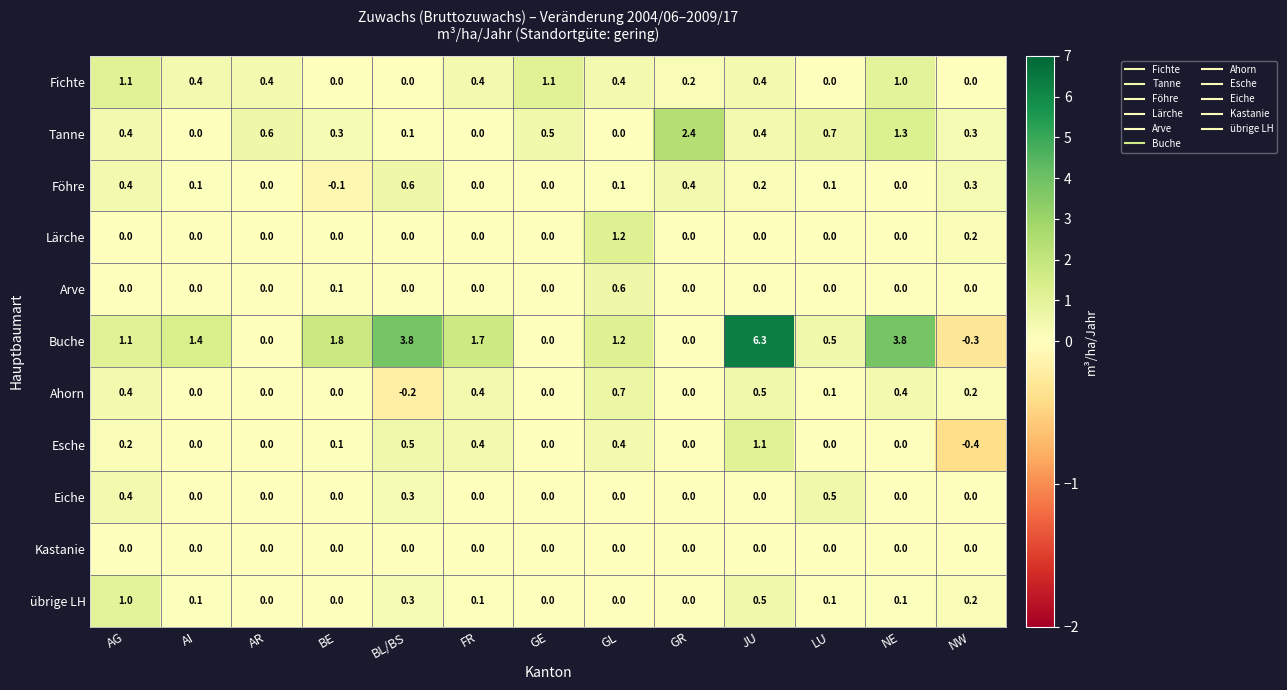

Which series changed the most between AG and AR?

Buche